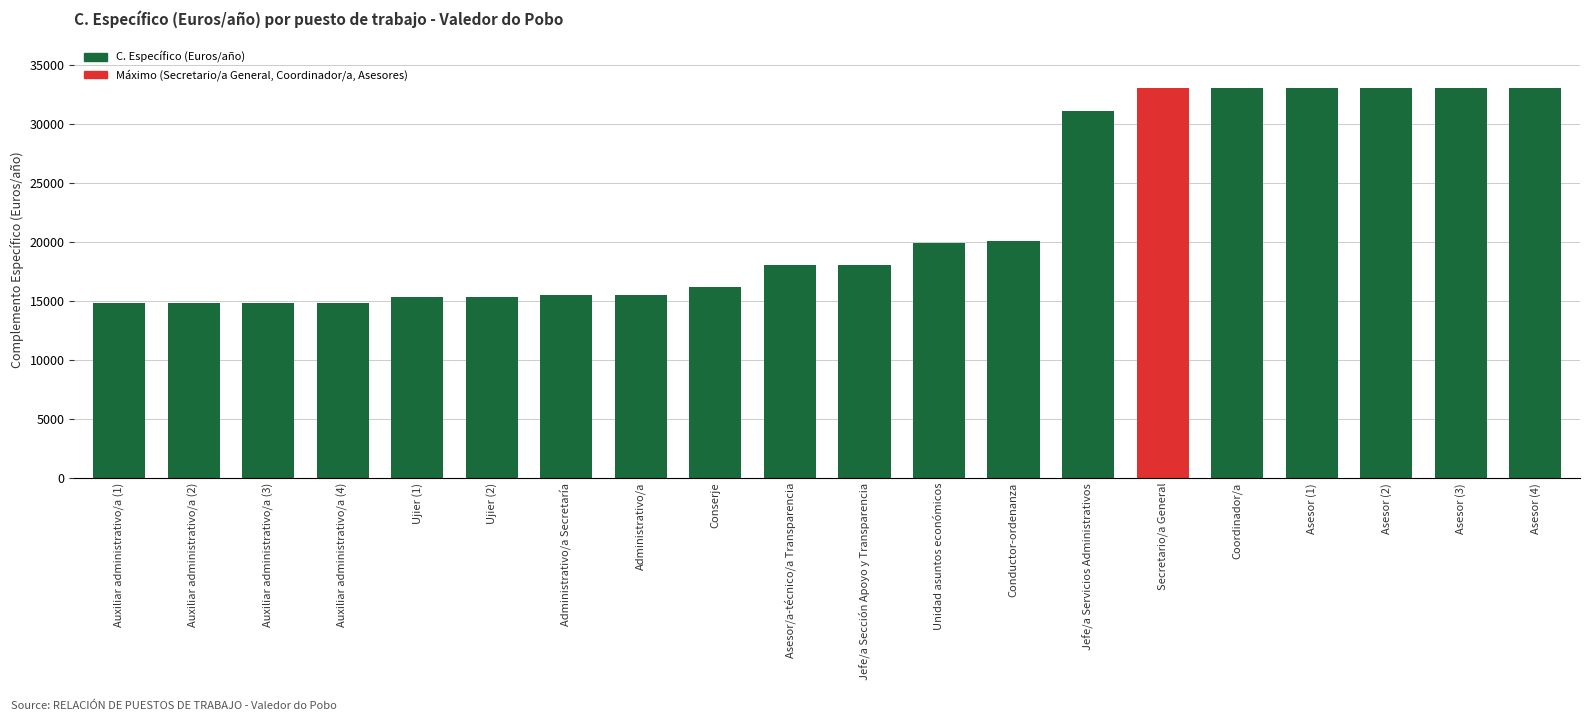

What is the label of the 13th bar from the left?

Conductor-ordenanza